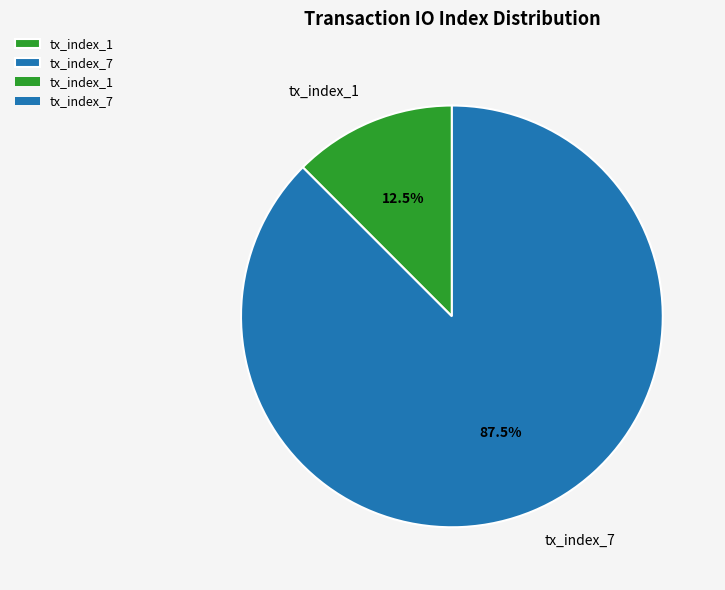

Which category has the biggest portion of the pie?

tx_index_7